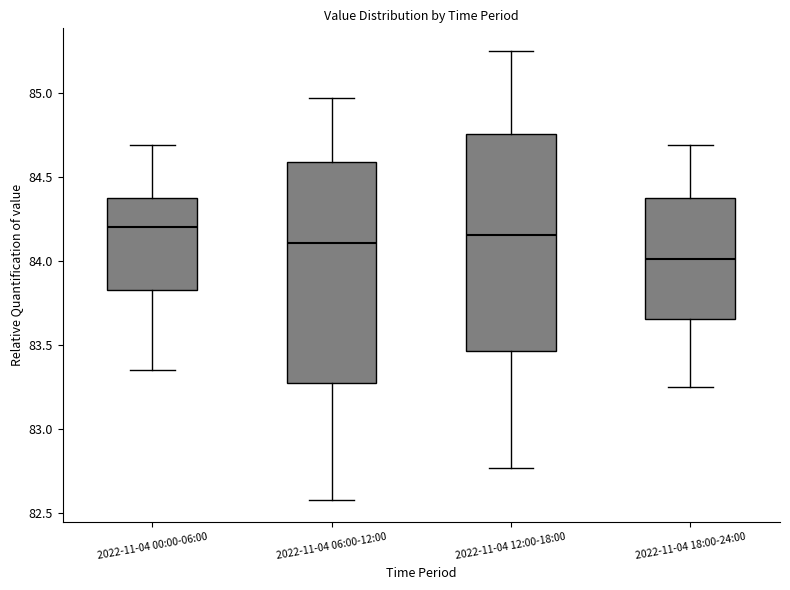

Reading left to right, read every box against the y-axis: the position of its median line, the range the box covers, and the ends of its whiskers. The values are not printed on the chart, so give them approximately, as read against the axis.

2022-11-04 00:00-06:00: median 84.20, box 83.85 to 84.40, whiskers 83.35 to 84.70
2022-11-04 06:00-12:00: median 84.10, box 83.30 to 84.60, whiskers 82.60 to 84.95
2022-11-04 12:00-18:00: median 84.15, box 83.45 to 84.75, whiskers 82.75 to 85.25
2022-11-04 18:00-24:00: median 84.00, box 83.65 to 84.40, whiskers 83.25 to 84.70